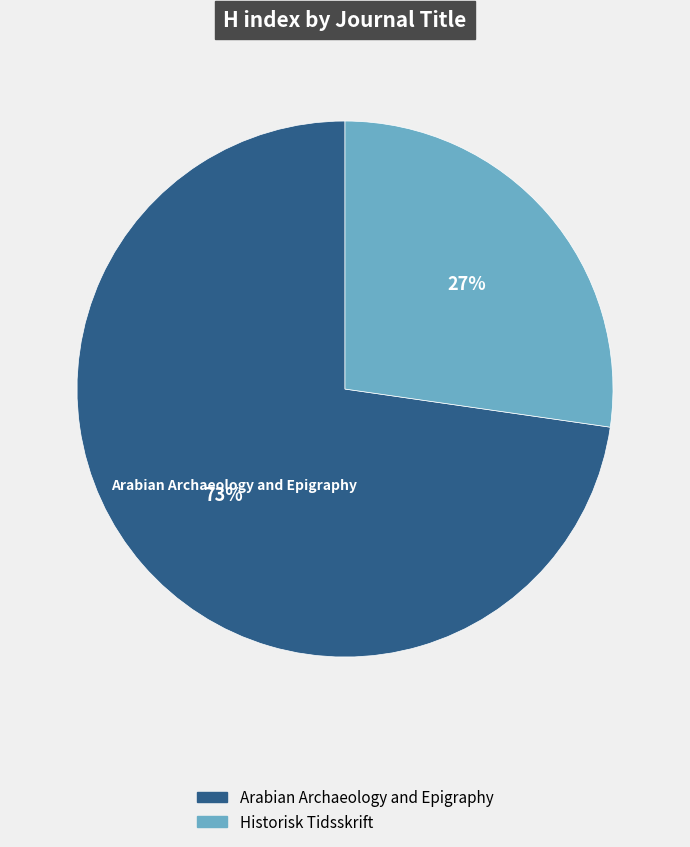

True or false: Arabian Archaeology and Epigraphy accounts for 61% of the total.

False